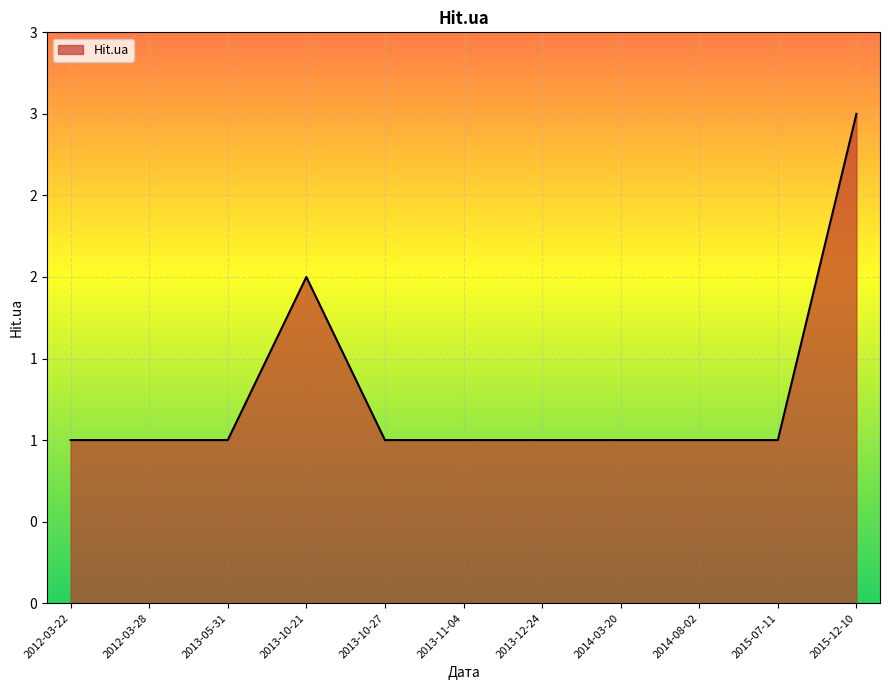

Does the chart have visible grid lines?

Yes